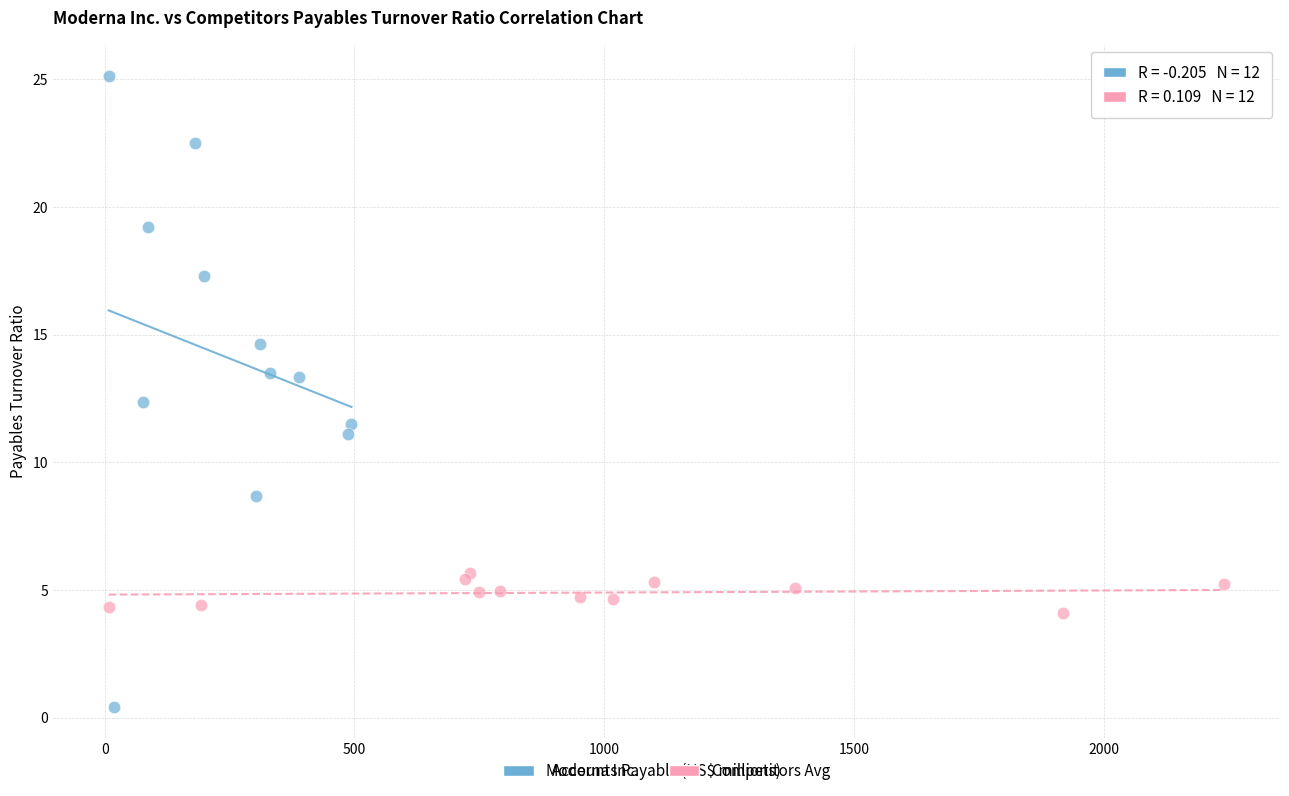

Which series has the widest spread of Y values?

Moderna Inc.